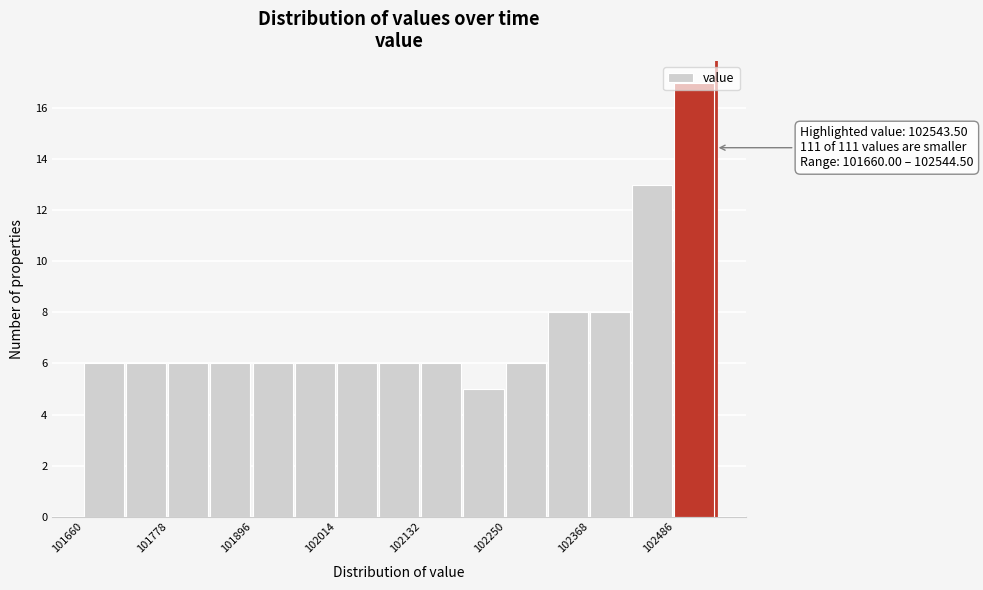

Read against the x-axis, roughly where is the centre of the tallest bar?

102520